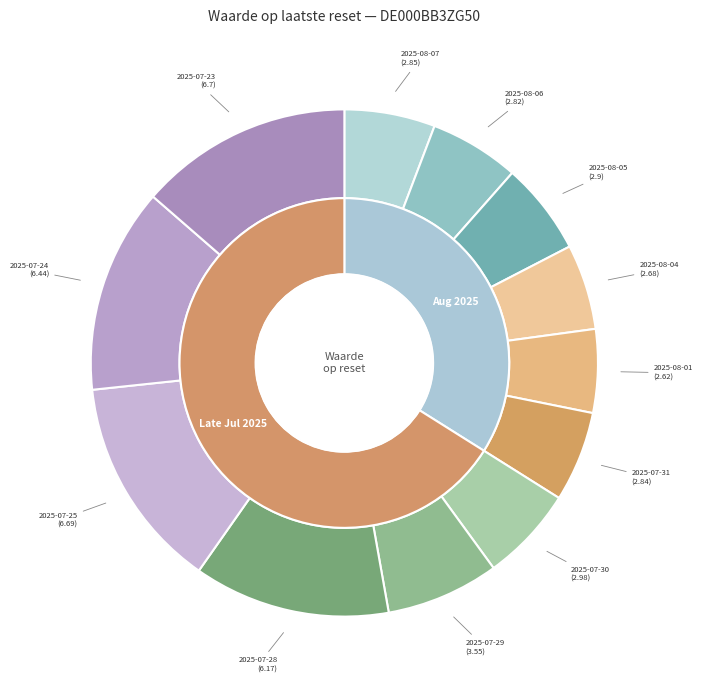

Do 2025-07-24 and 2025-07-28 together represent more than half of the pie?

No